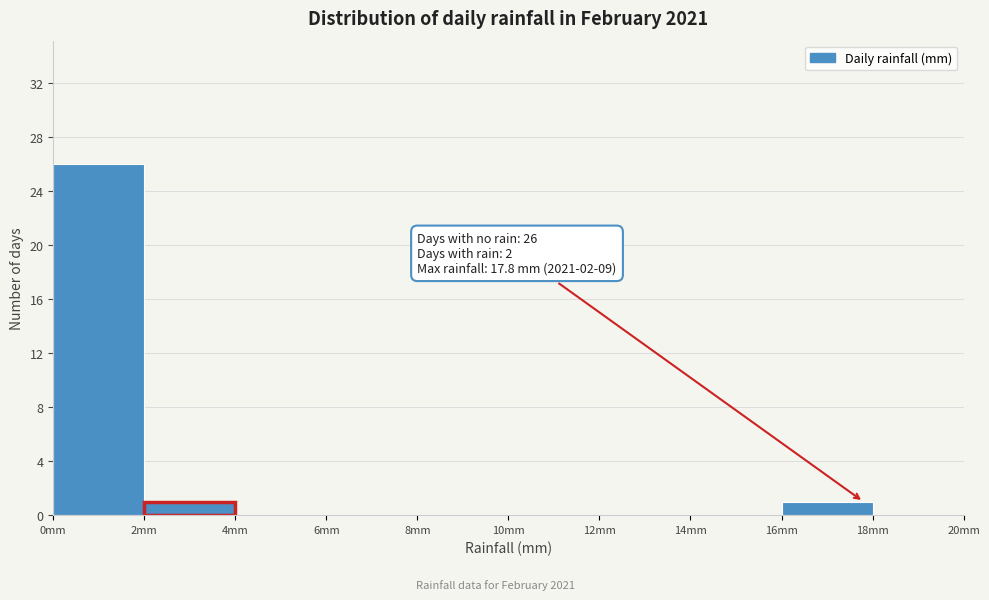

Which range on the x-axis has the tallest bar?

0 to 2